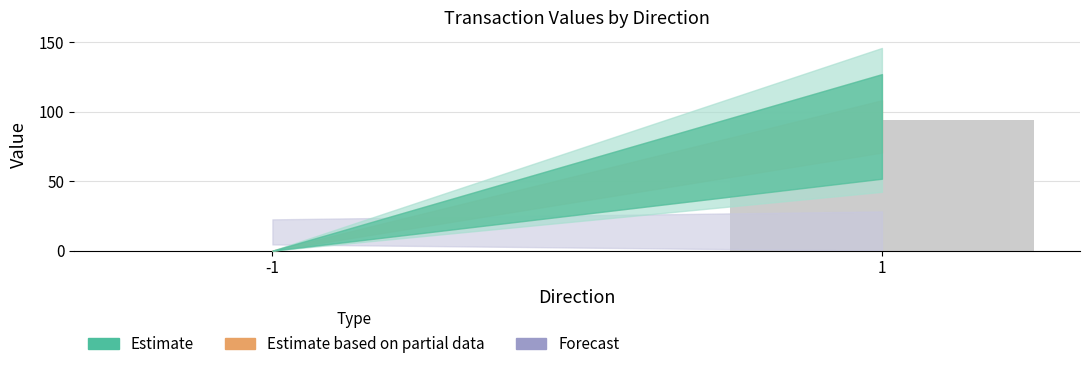

What is the sum of all values?

94.0